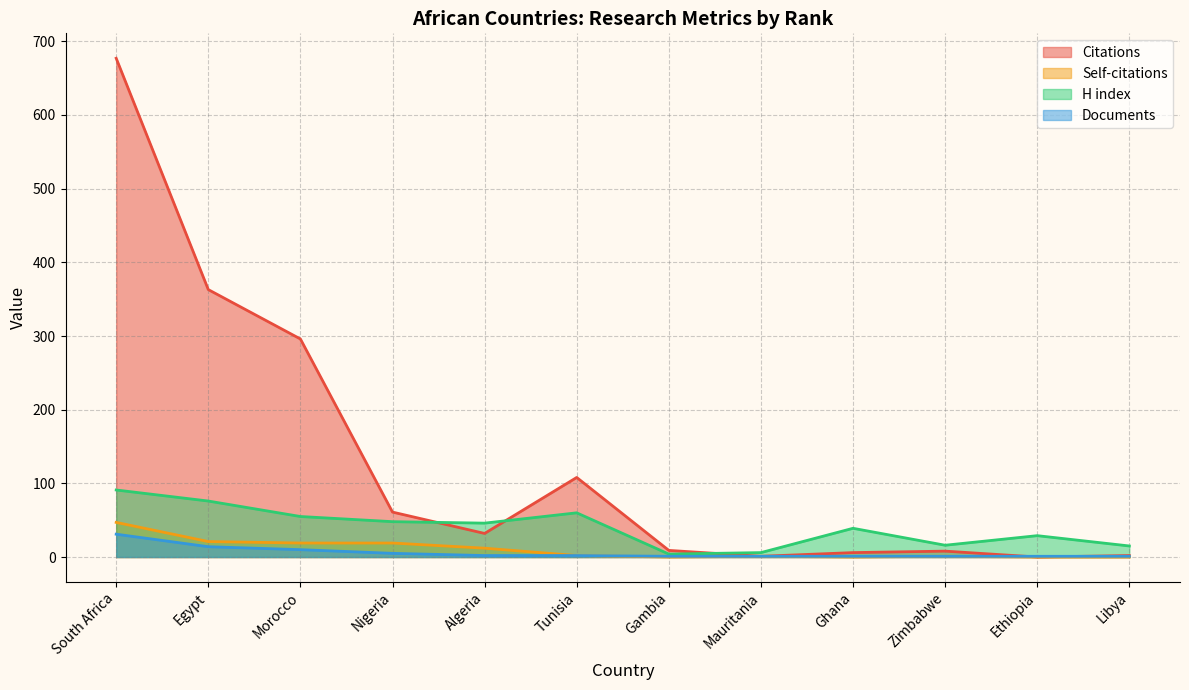

How many data points in H index are less than 46?

6